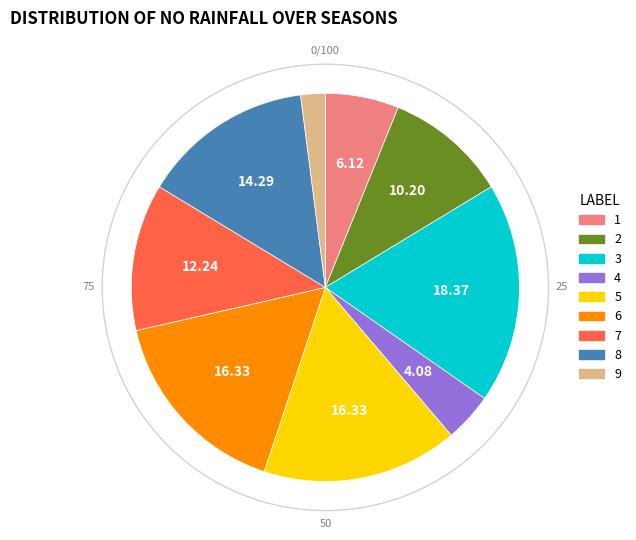

Does any single category account for the majority?

No